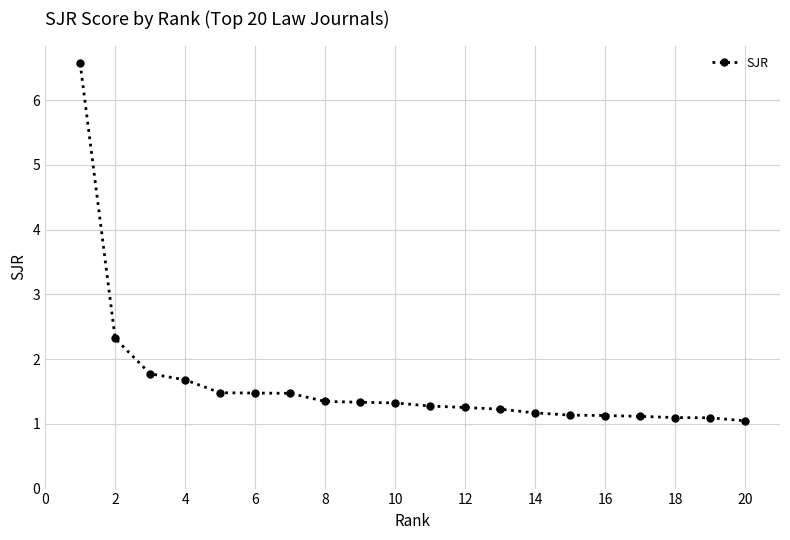

What is the minimum value shown in the chart?

1.0